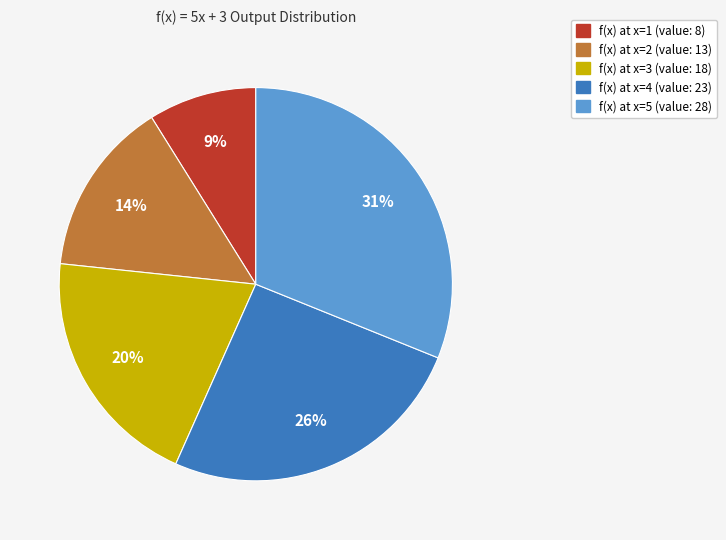

To the nearest percent, what is the average slice percentage?

20%